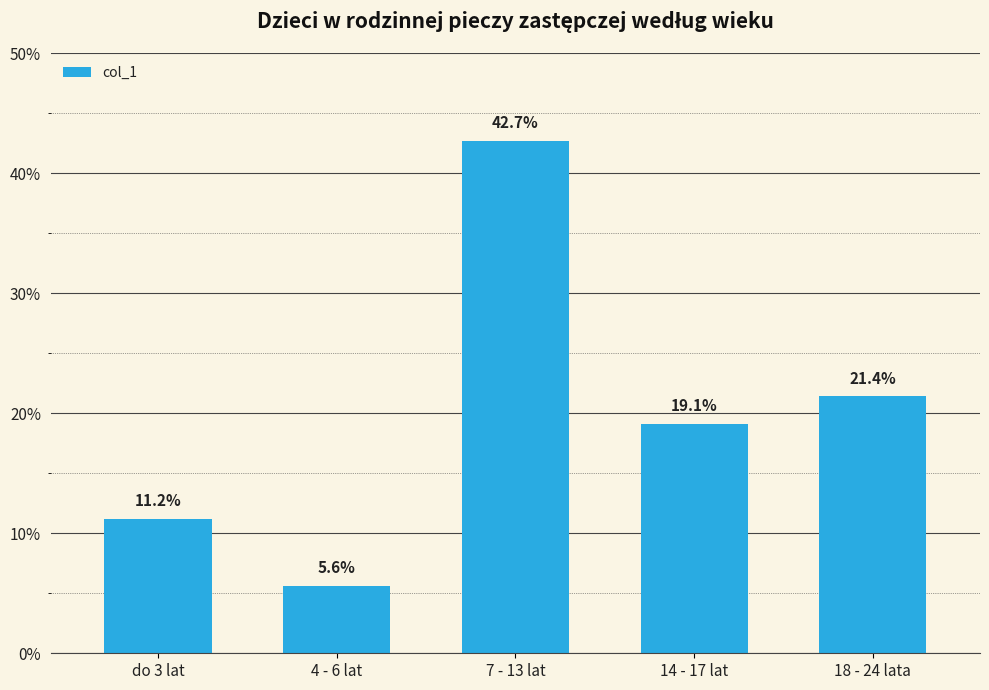

What is the sum of all values?

1.0